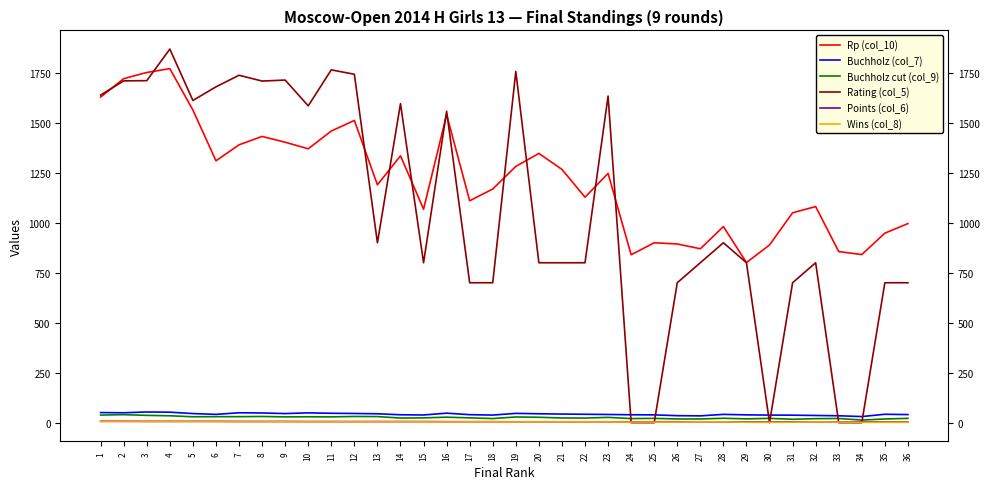

What is the total value across all series at 11?

3310.5